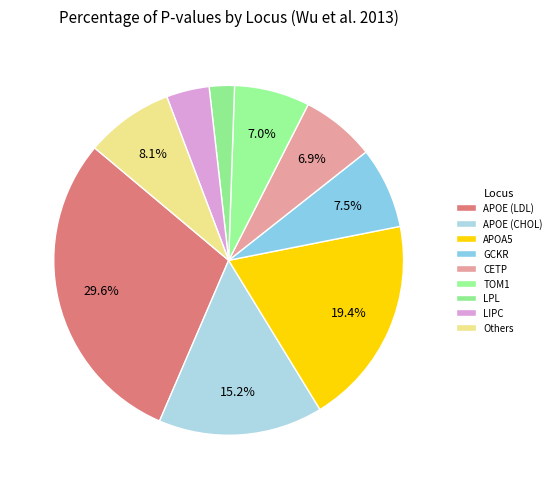

How many slices are in this pie chart?

9